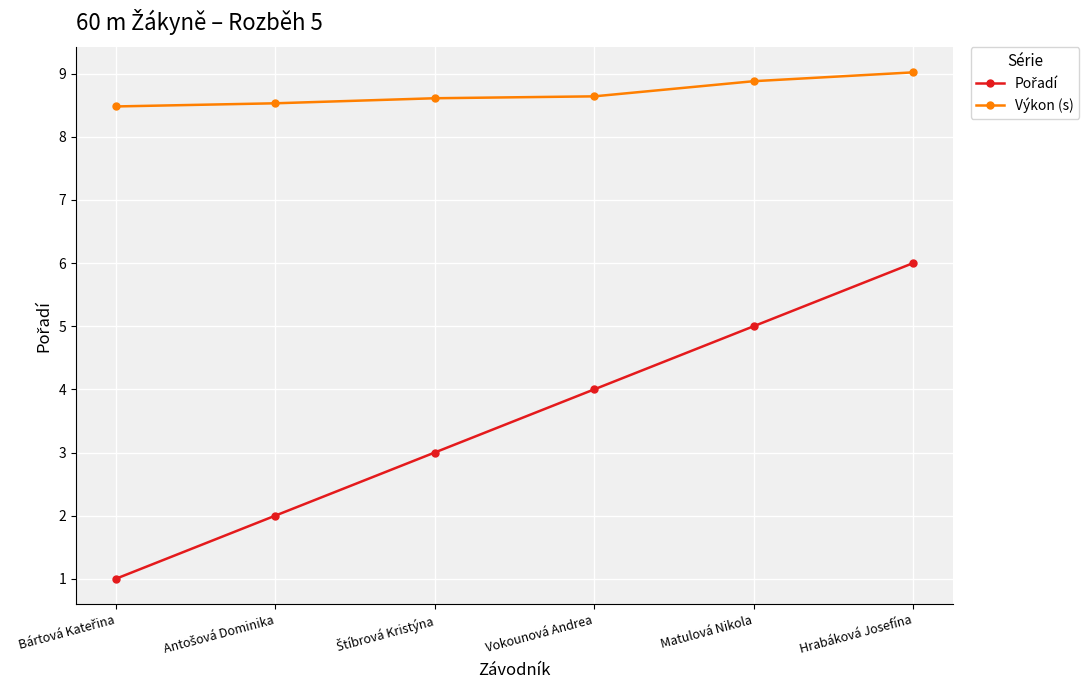

Which series has the largest total across all categories?

Výkon (s)